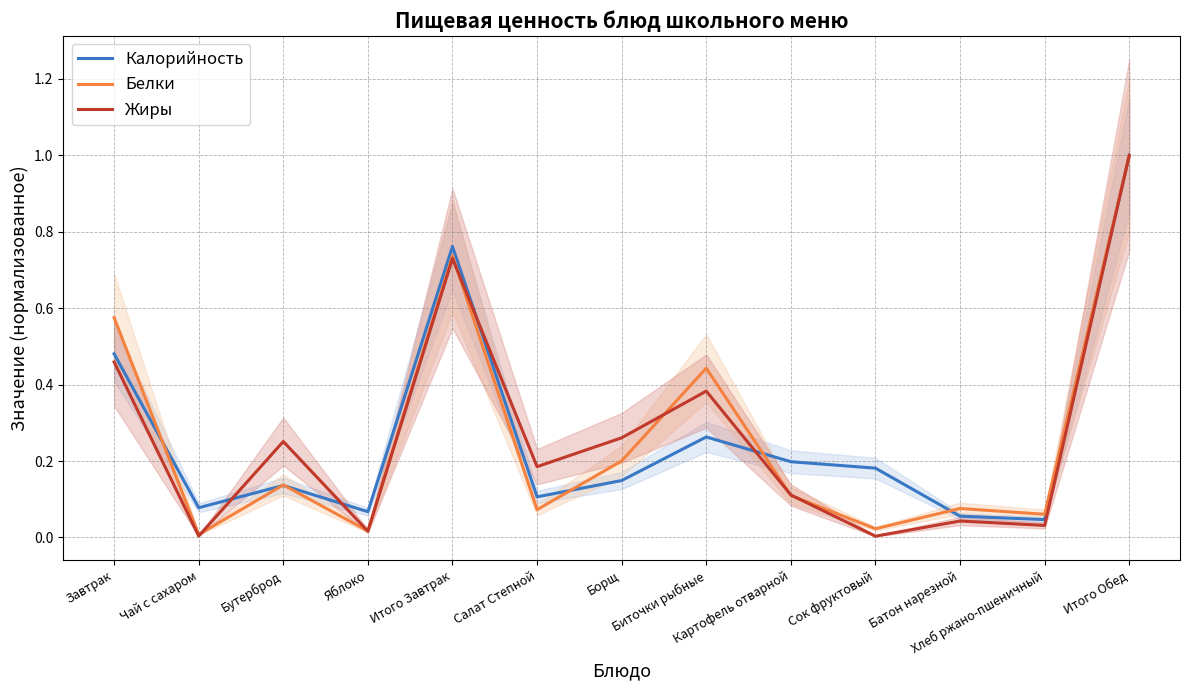

Read the Калорийность value at Бутерброд.

0.1